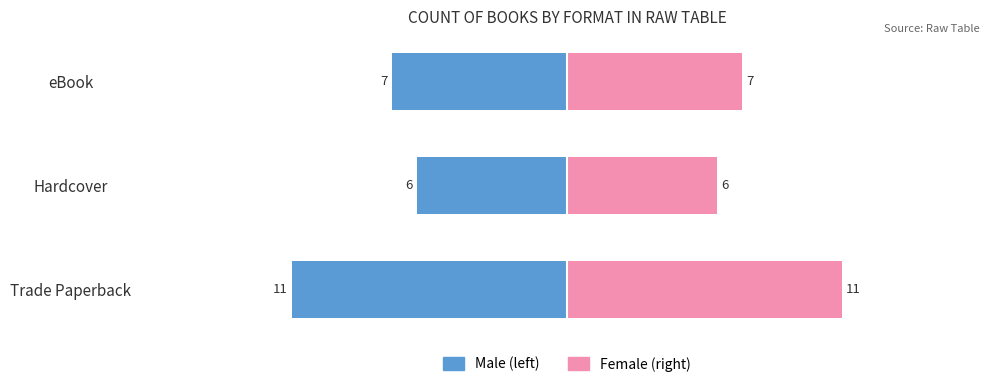

What is the greatest value displayed?

11